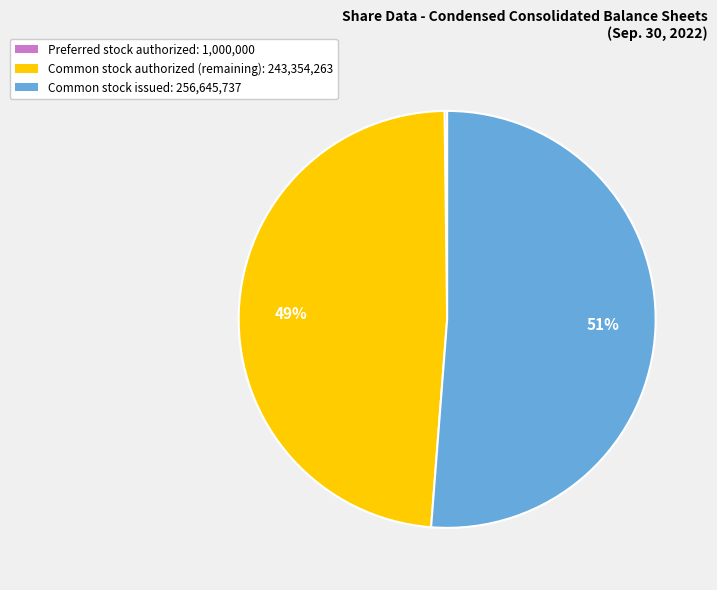

What is the majority slice?

Common stock issued